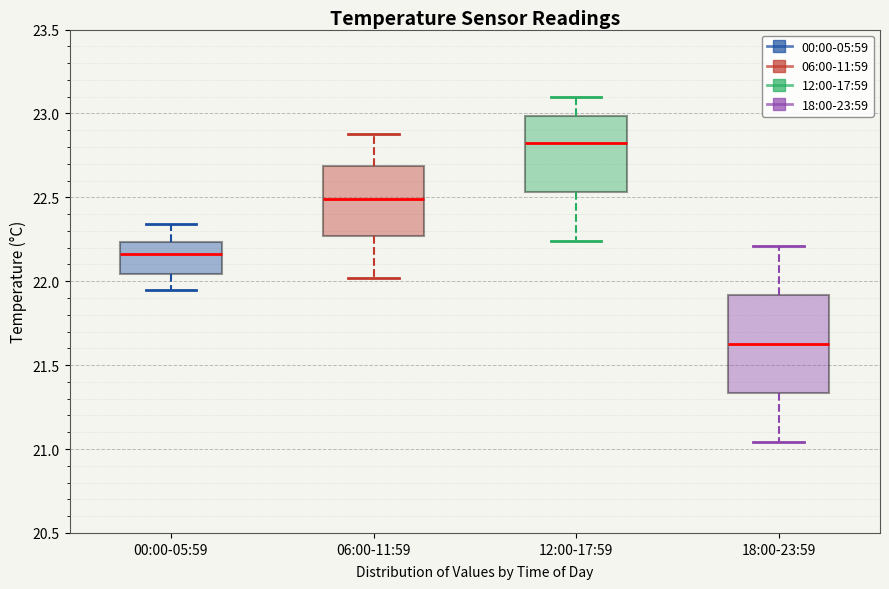

Reading left to right, read every box against the y-axis: the position of its median line, the range the box covers, and the ends of its whiskers. The values are not printed on the chart, so give them approximately, as read against the axis.

00:00-05:59: median 22.15, box 22.05 to 22.25, whiskers 21.95 to 22.35
06:00-11:59: median 22.50, box 22.25 to 22.70, whiskers 22.00 to 22.90
12:00-17:59: median 22.85, box 22.55 to 23.00, whiskers 22.25 to 23.10
18:00-23:59: median 21.65, box 21.35 to 21.90, whiskers 21.05 to 22.20